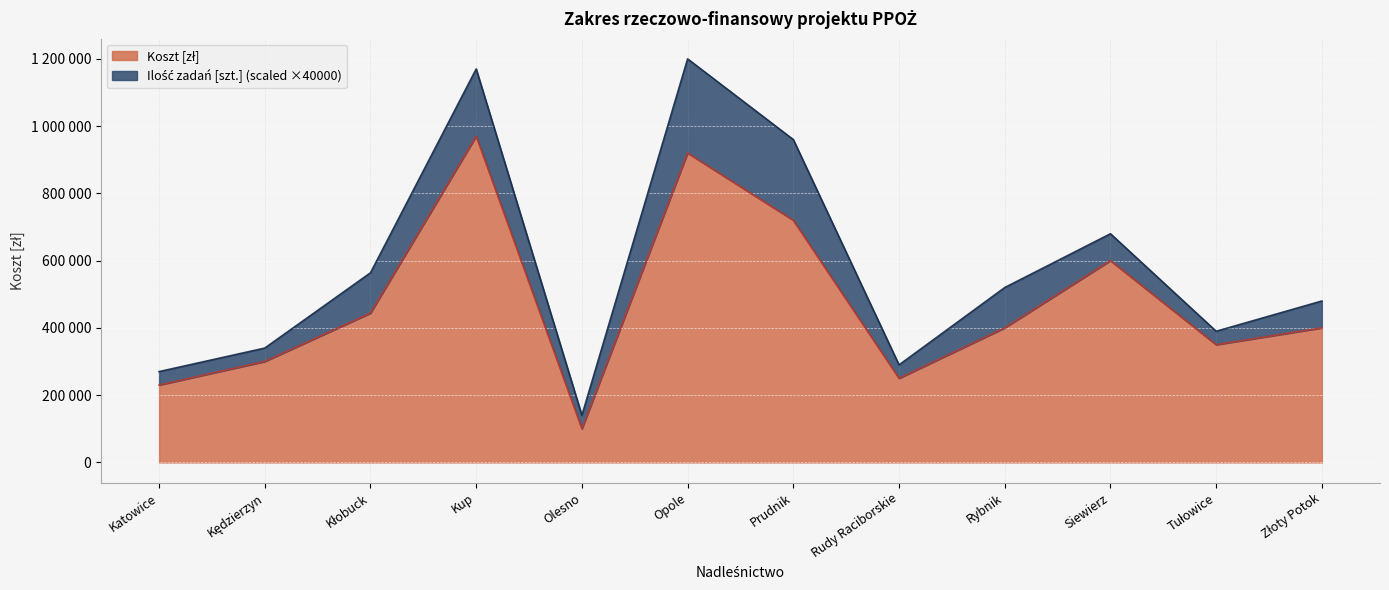

List the labels in order of value, smallest first.

Olesno, Katowice, Rudy Raciborskie, Kędzierzyn, Tułowice, Rybnik, Złoty Potok, Kłobuck, Siewierz, Prudnik, Opole, Kup